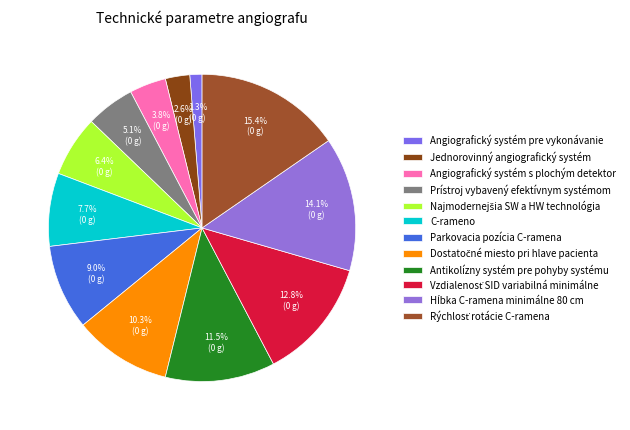

Count the number of slices in the pie.

12